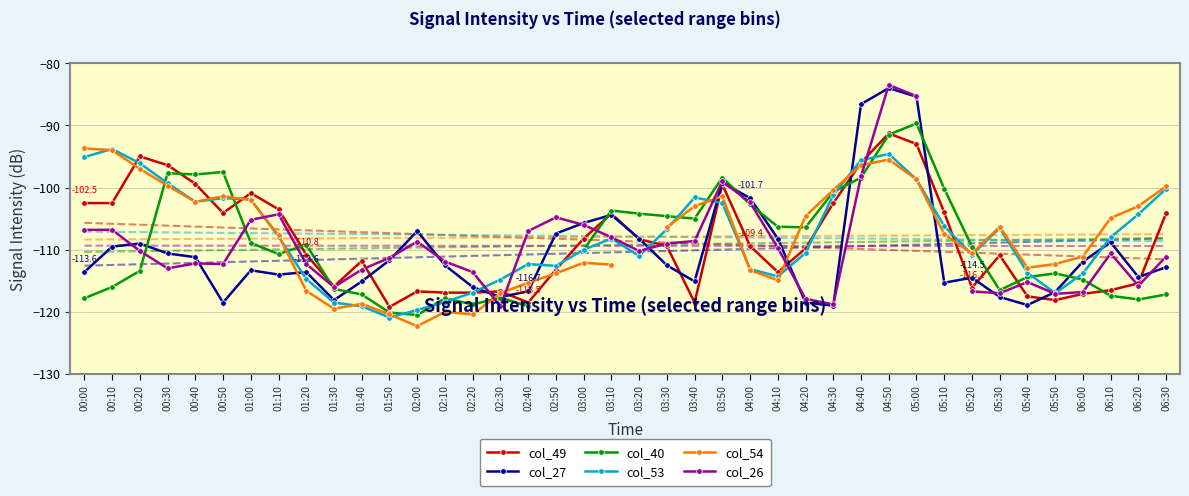

True or false: col_54 has more than 2 interior local peaks.

True